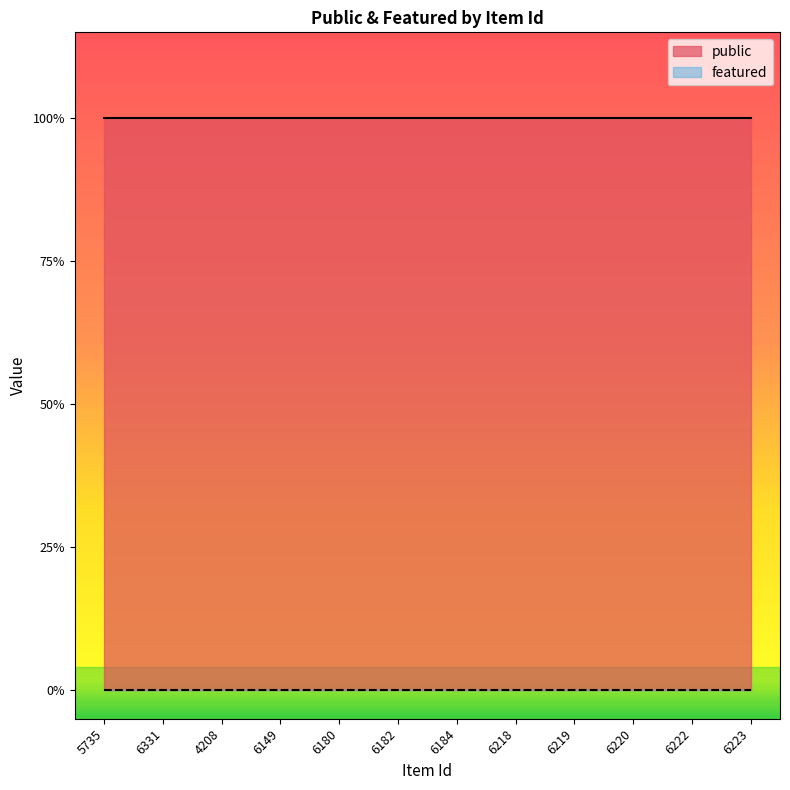

Which series has the largest total across all categories?

public